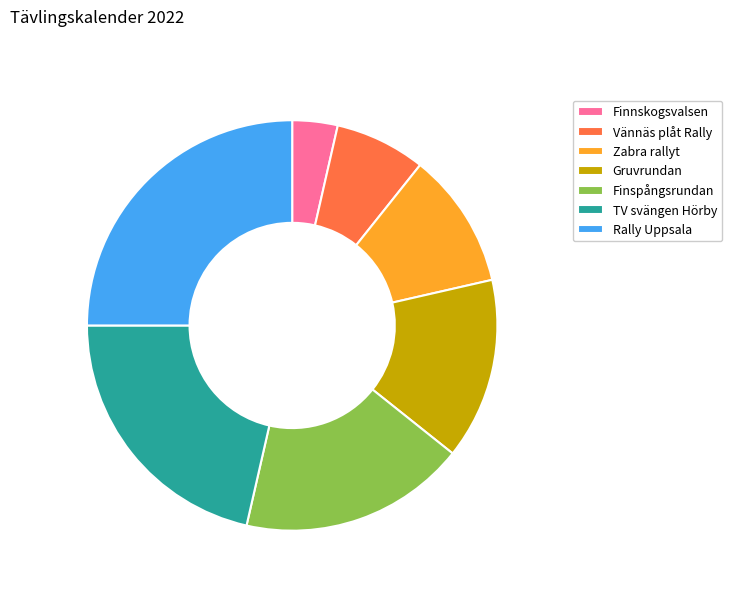

Is it true that Vännäs plåt Rally is 1% of the pie?

False